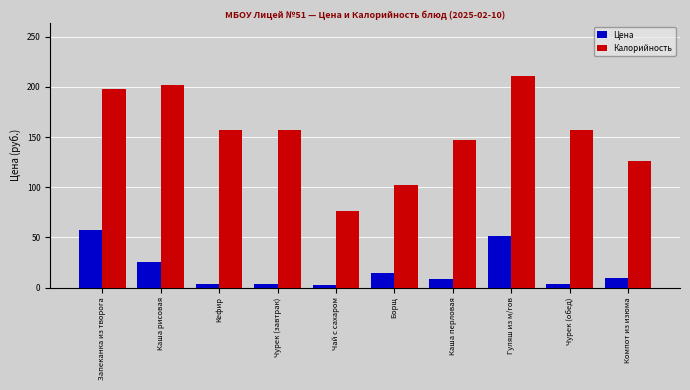

What is the label of the 2nd bar from the left?

Каша рисовая